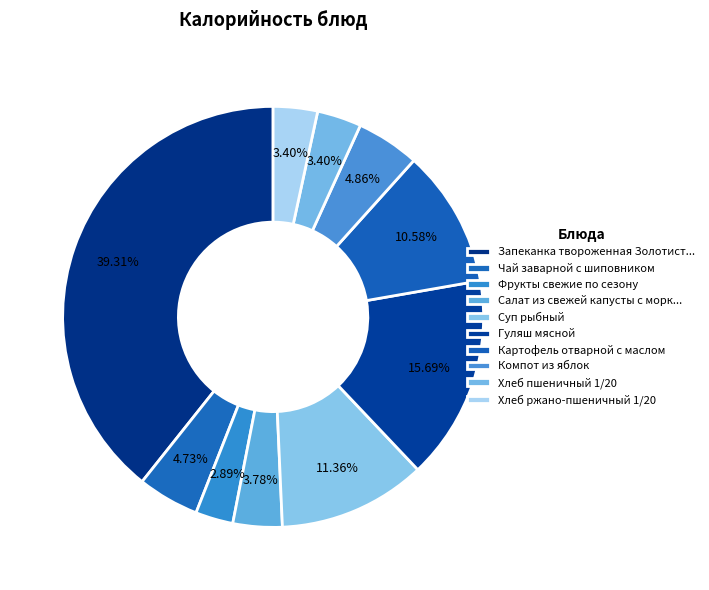

How many segments does this pie chart have?

10